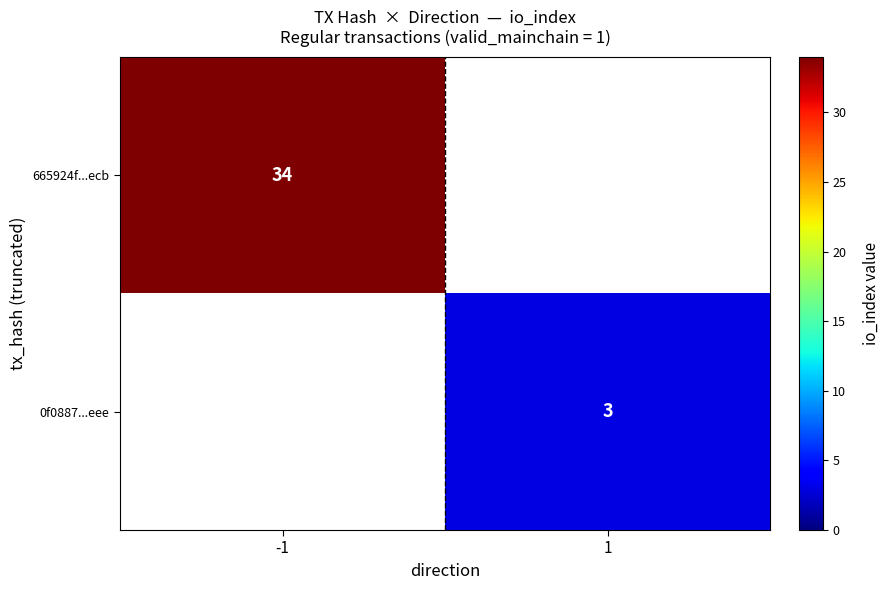

Count the number of data series in this chart.

2